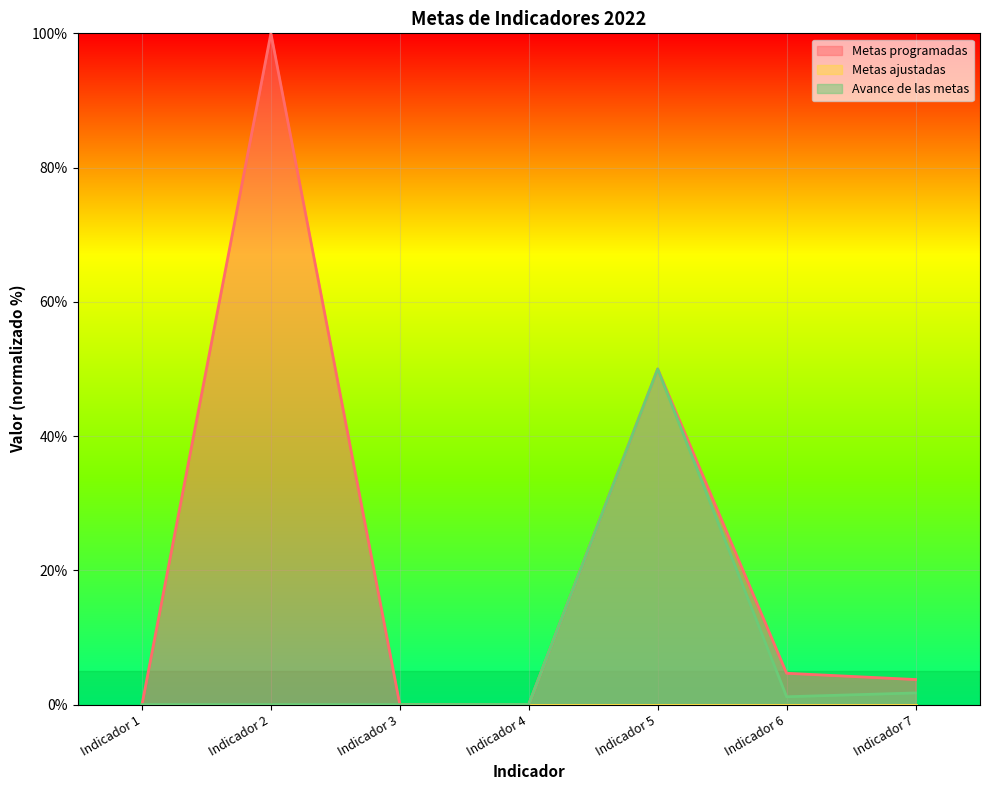

Where is Metas programadas nearest to the value 50?

Indicador 5